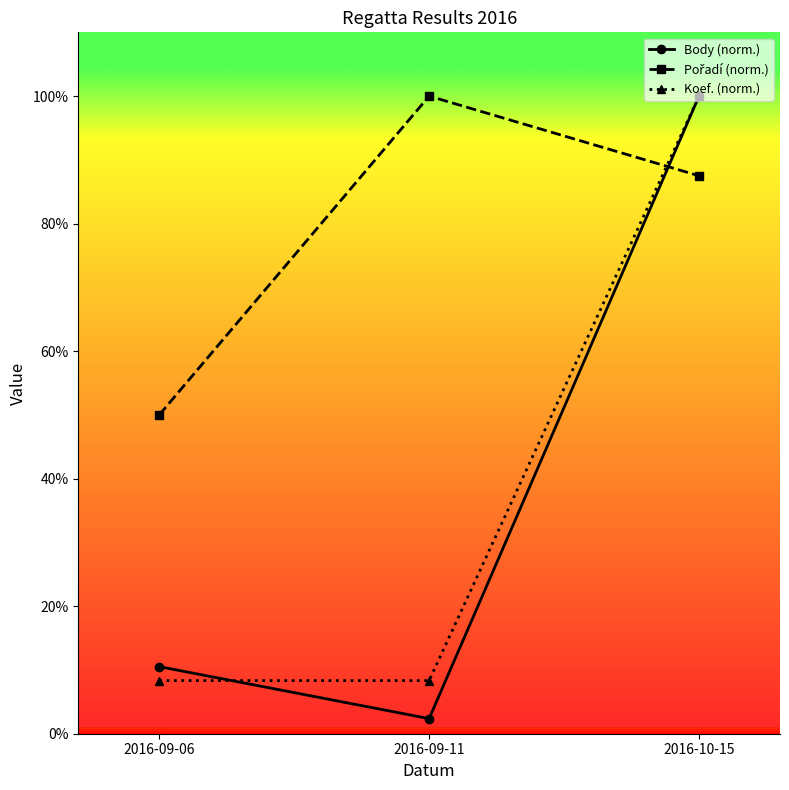

Which series has the widest spread of values?

Body (norm.)